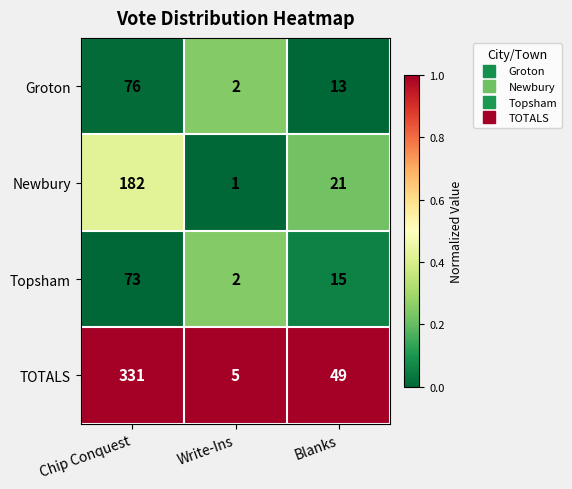

How many TOTALS values are between 5 and 331?

3